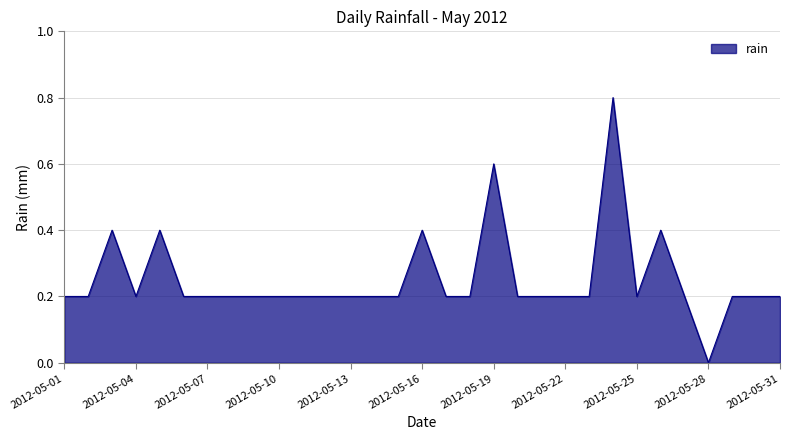

What is the greatest value displayed?

0.8